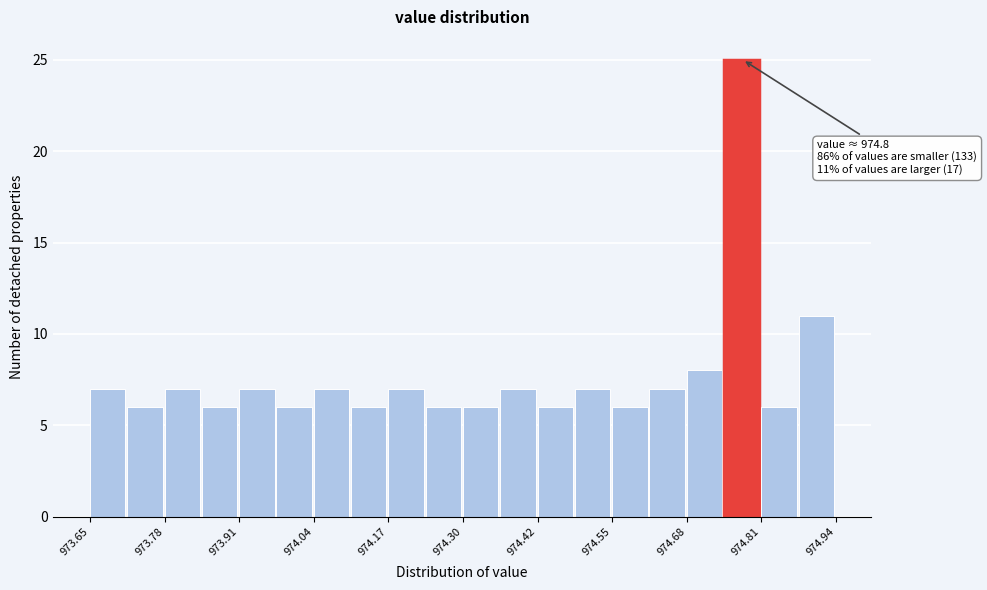

Read against the x-axis, roughly where is the centre of the tallest bar?

974.78